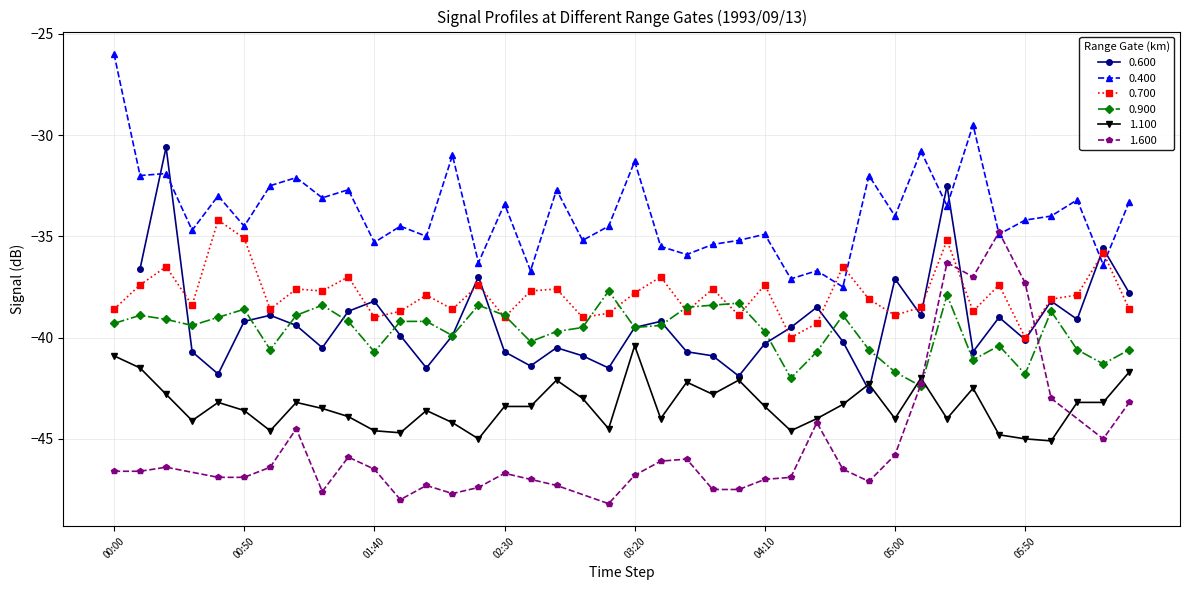

What is the lowest value of the 0.400 series?

-37.5